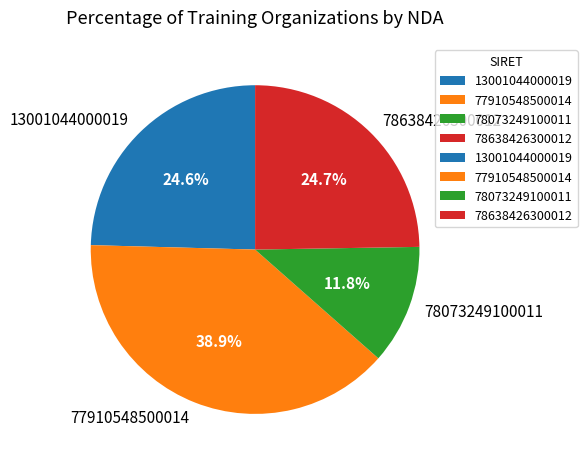

How many slices are in this pie chart?

4